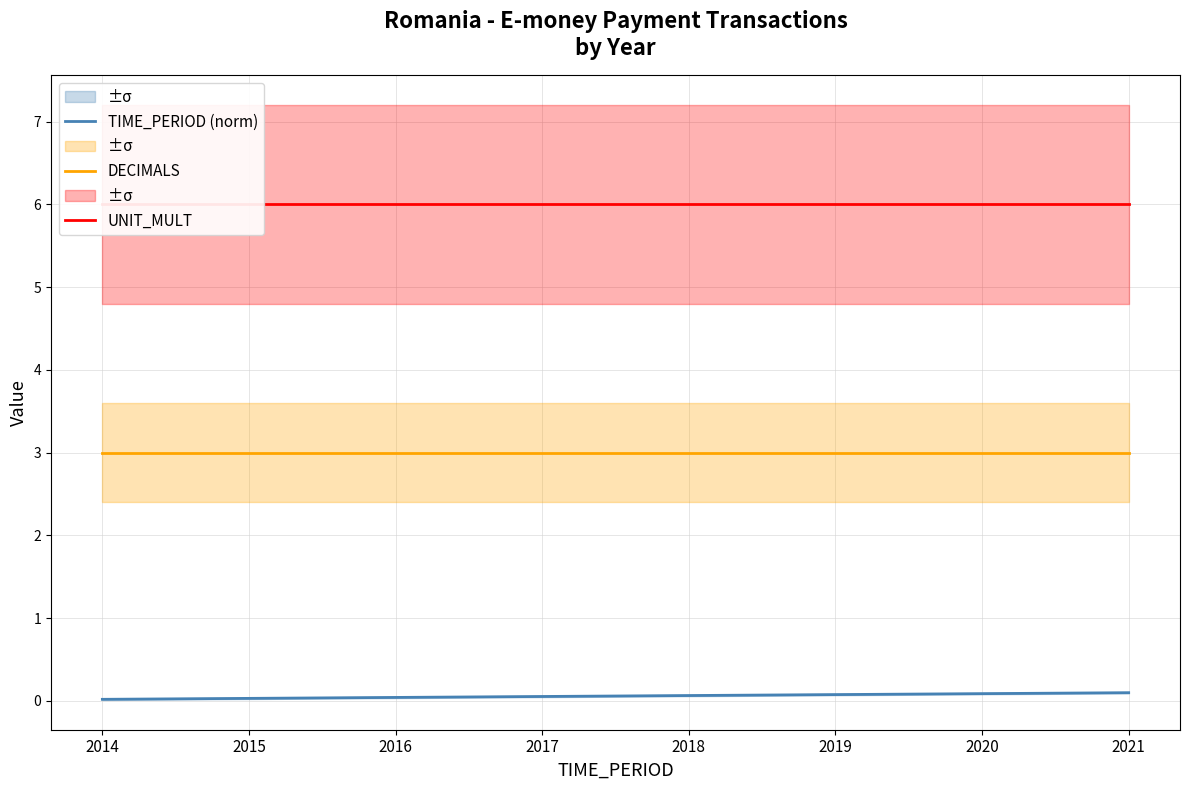

List the series in order of their overall mean, highest first.

UNIT_MULT, DECIMALS, TIME_PERIOD (norm)